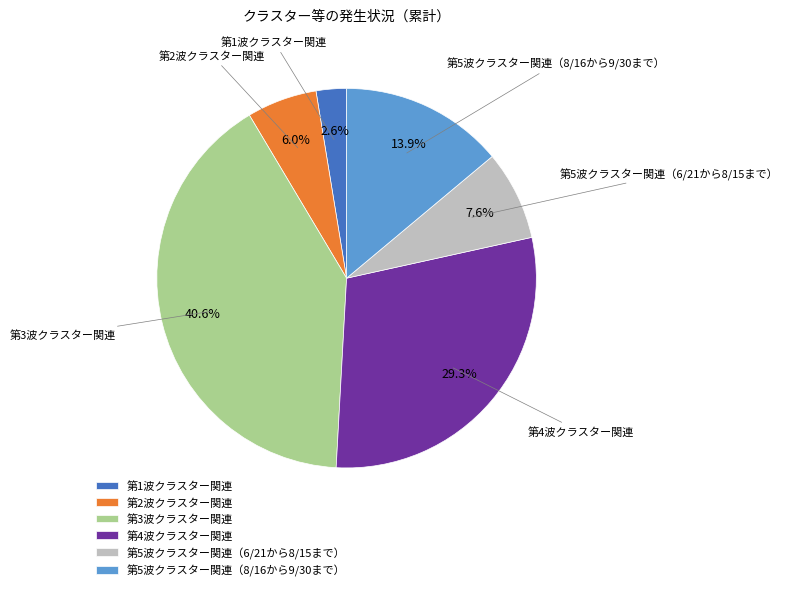

What percentage is NOT represented by 第5波クラスター関連（6/21から8/15まで）?

92.4%